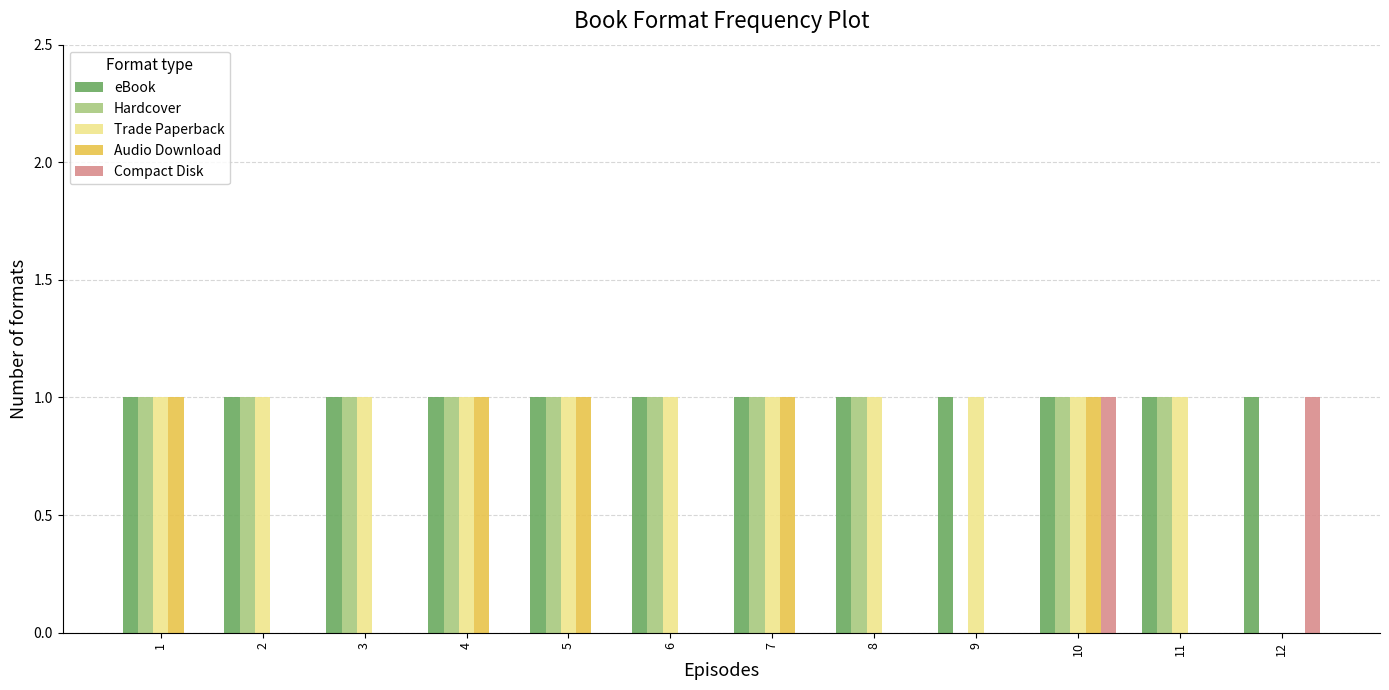

True or false: Compact Disk has a value of 0 at 11.

True